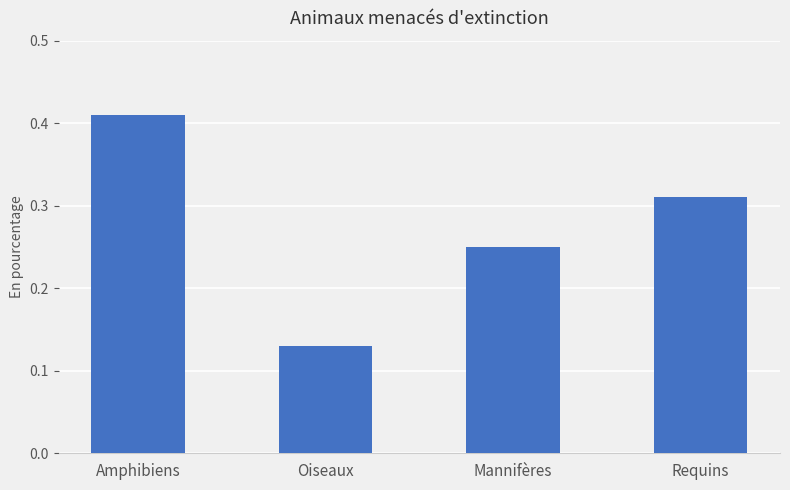

What position from the left is Amphibiens?

1